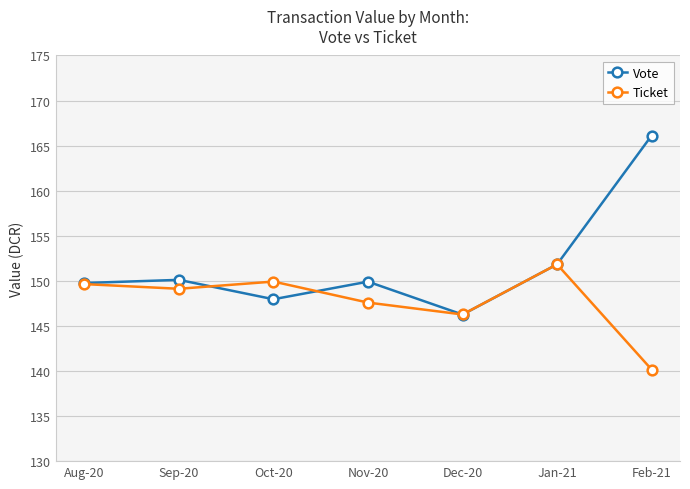

What is the value of the Vote point at the 7th from the left?

166.1